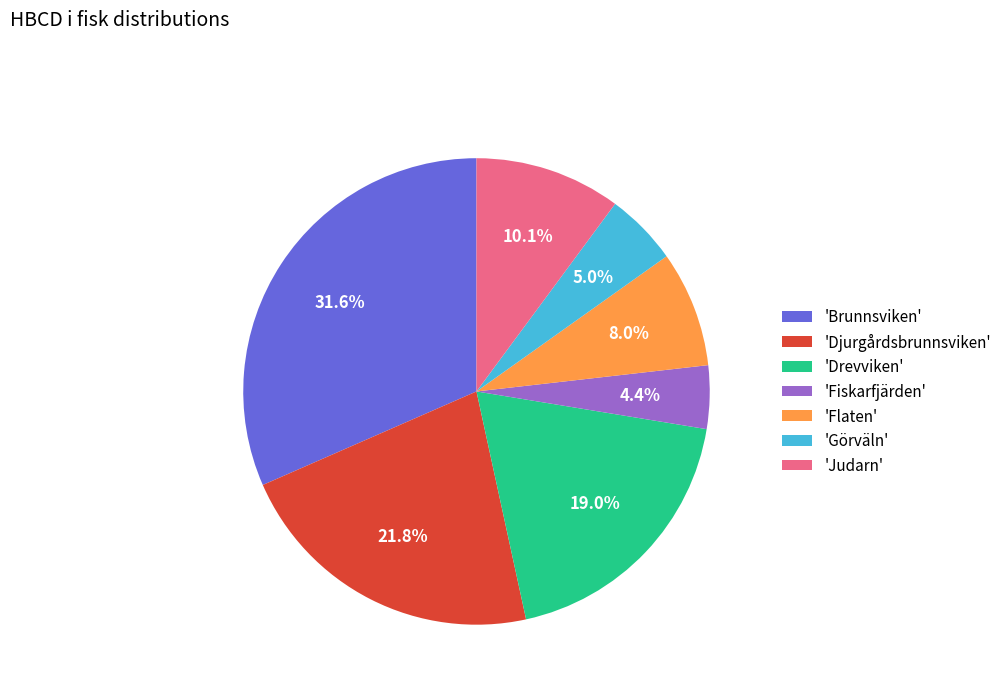

Is there any slice that represents more than half of the pie?

No